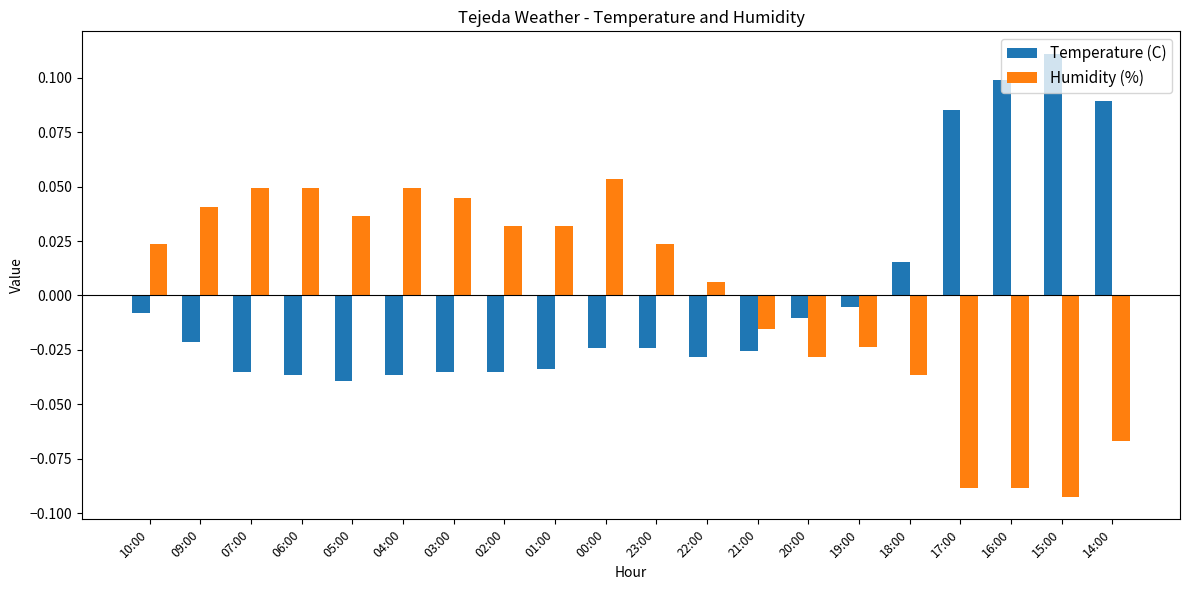

Is it true that Humidity (%) equals -0.0 at 14:00?

False